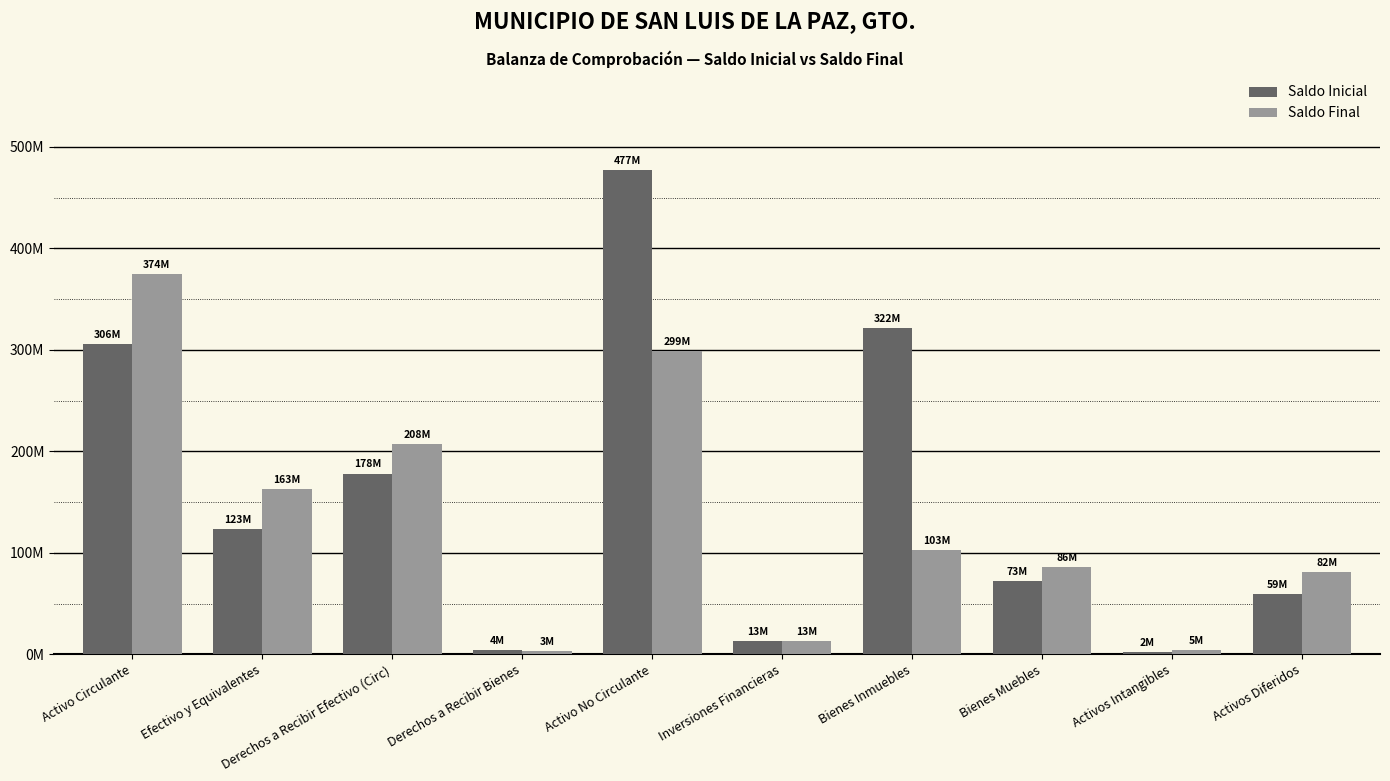

What is the smallest value displayed?

1825202.5